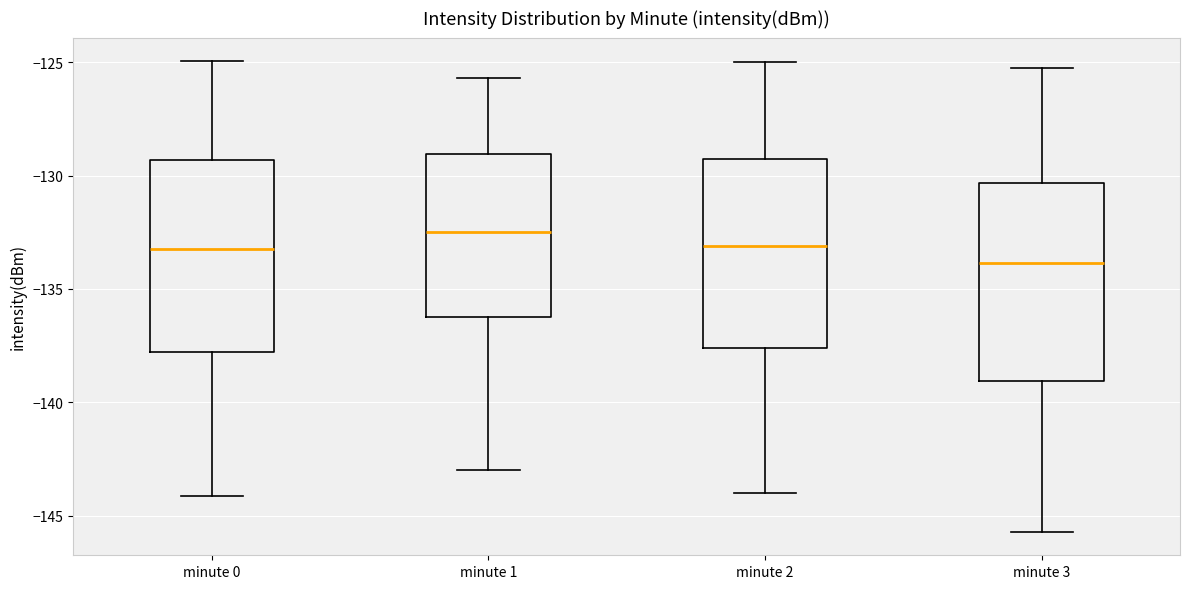

Reading left to right, transcribe this box plot: for each box, give where its median line is, the range the box spans, and where its two whiskers end, as read against the y-axis. The values are not printed on the chart, so give them approximately, as read against the axis.

minute 0: median -133.5, box -138.0 to -129.5, whiskers -144.0 to -125.0
minute 1: median -132.5, box -136.0 to -129.0, whiskers -143.0 to -125.5
minute 2: median -133.0, box -137.5 to -129.5, whiskers -144.0 to -125.0
minute 3: median -134.0, box -139.0 to -130.5, whiskers -145.5 to -125.0